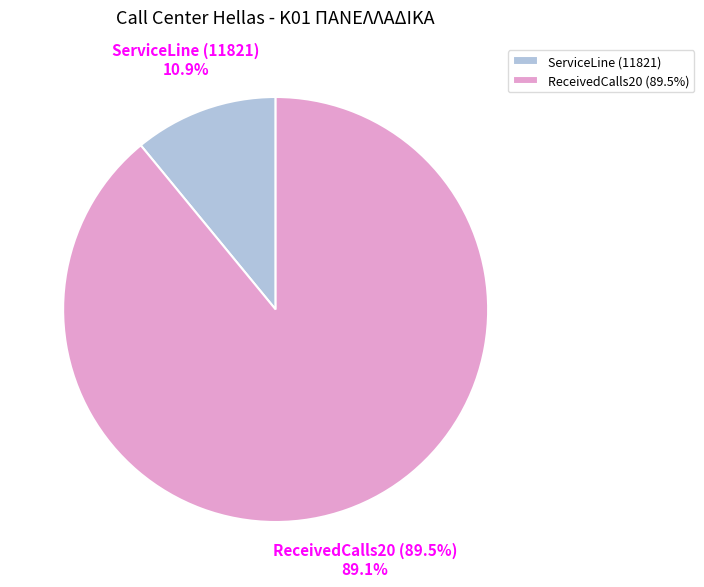

The ReceivedCalls20 (89.5%) slice represents 95% of the pie. True or false?

False